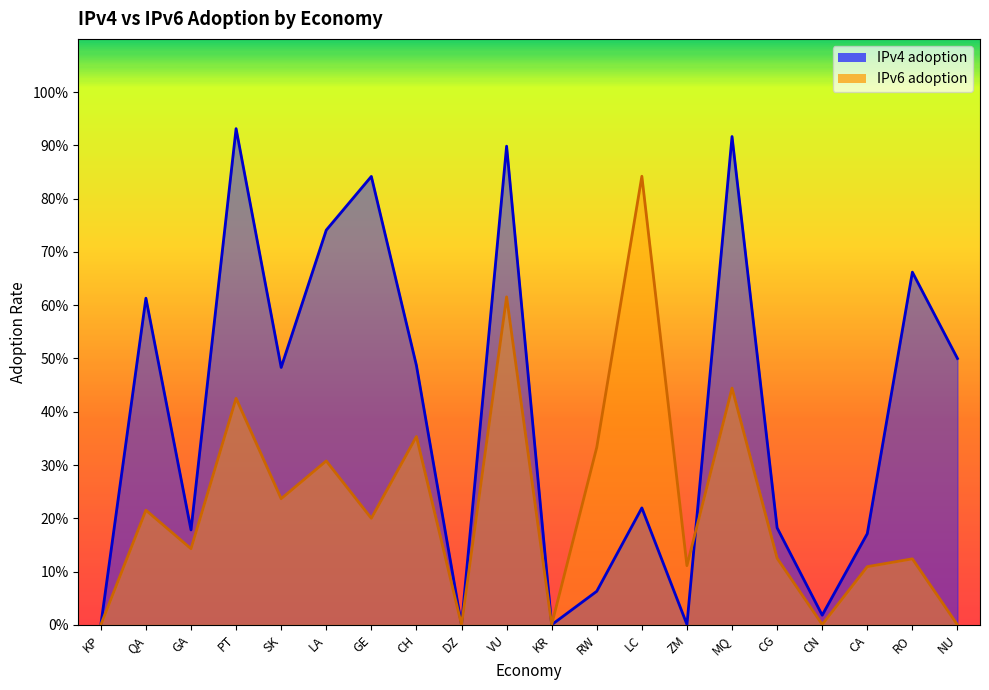

In IPv4 adoption, how many points are lower than both neighbors (excluding endpoints)?

6